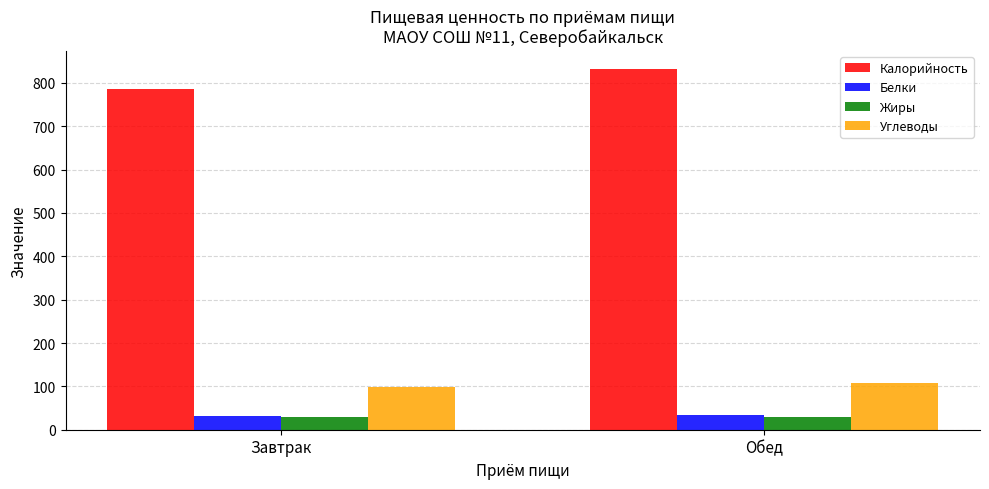

Which series changed the most between Завтрак and Обед?

Калорийность